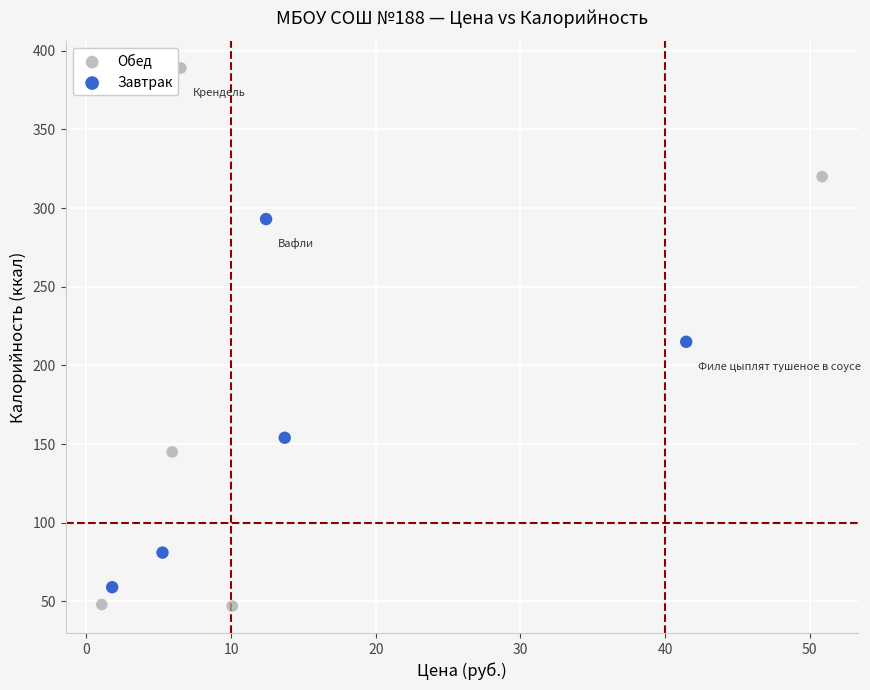

Which series contains the lowest Y value?

Обед